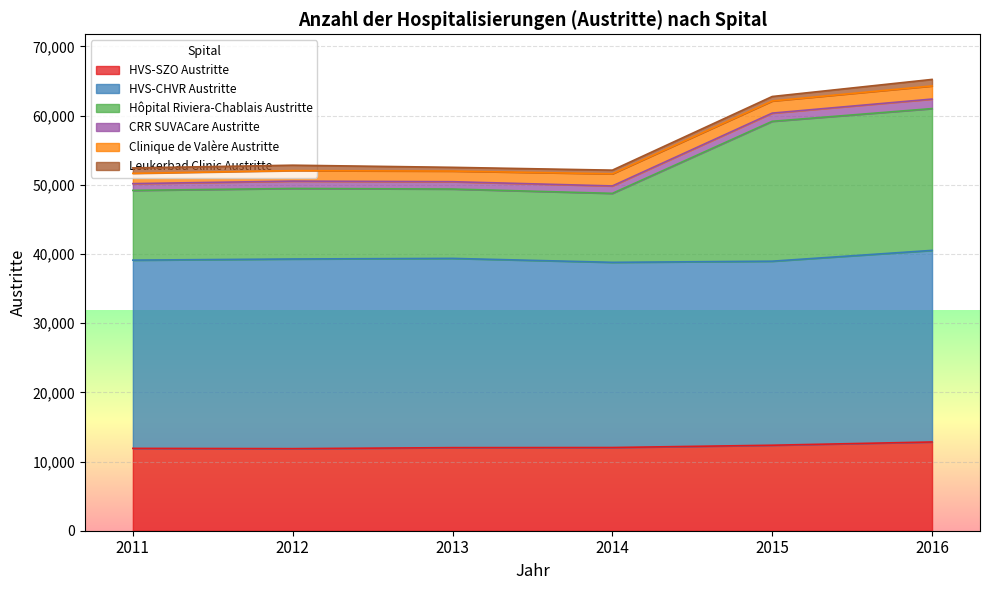

How many lines are shown in the chart?

6